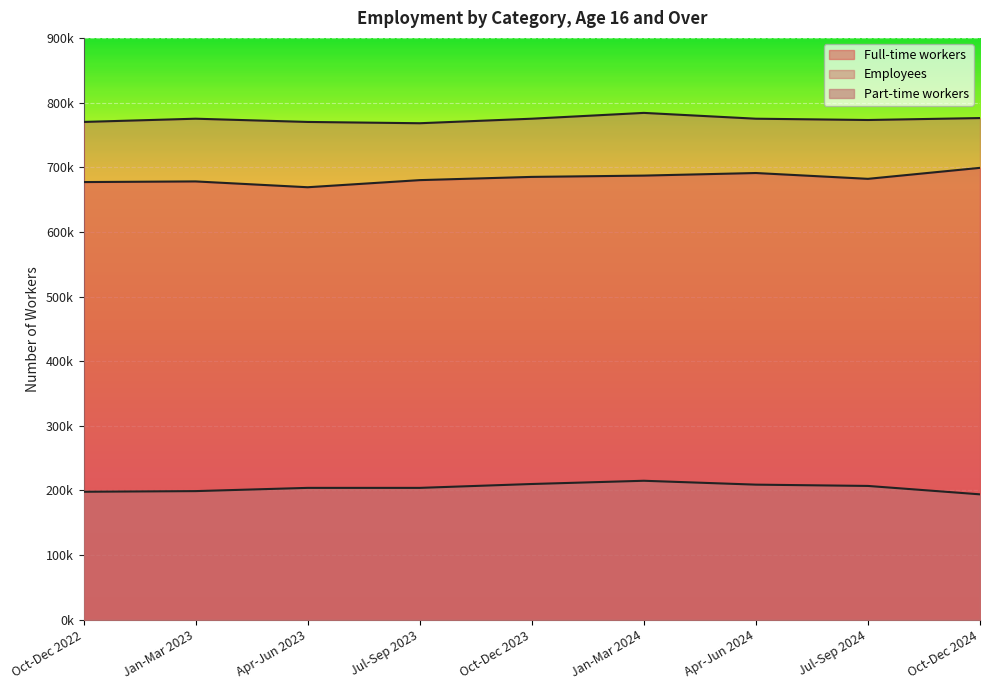

True or false: Full-time workers and Part-time workers cross at least once.

False